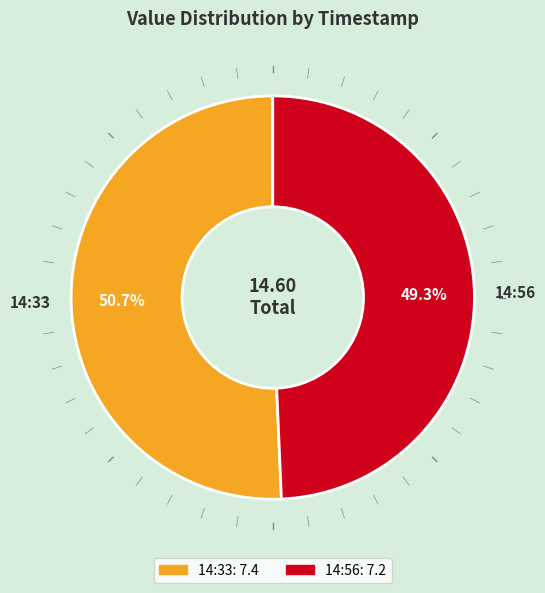

Approximately how many times larger is the value at 14:33 compared to 14:56?

1.0